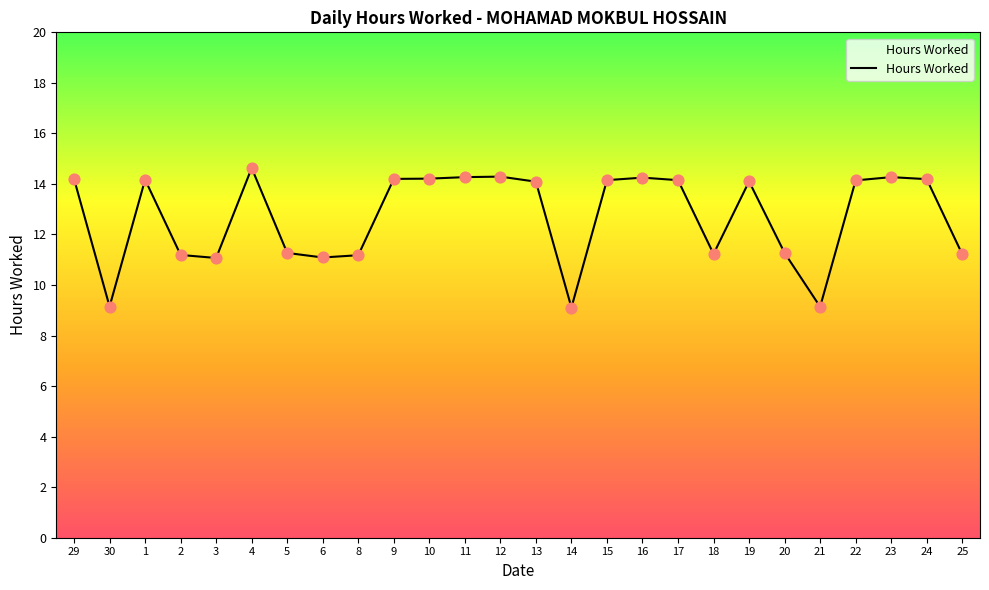

What is the ratio of the value at 5 to the value at 23?

0.8